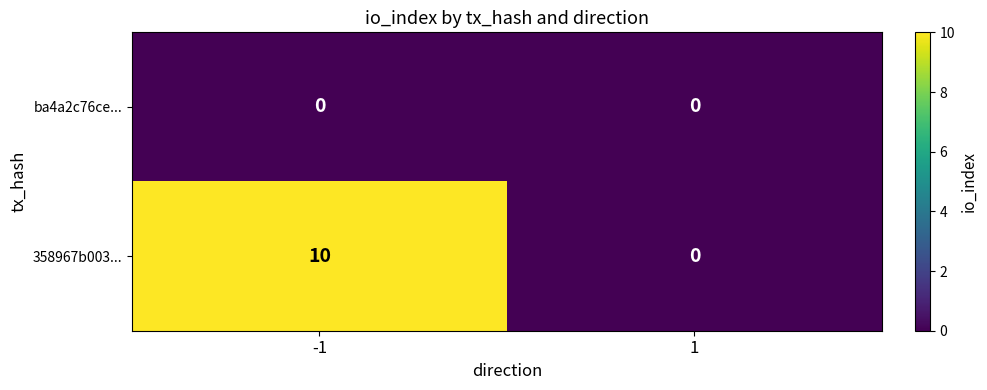

Reading right to left, extract all data points from this chart.

ba4a2c76ce...: 1=0	-1=0
358967b003...: 1=0	-1=10